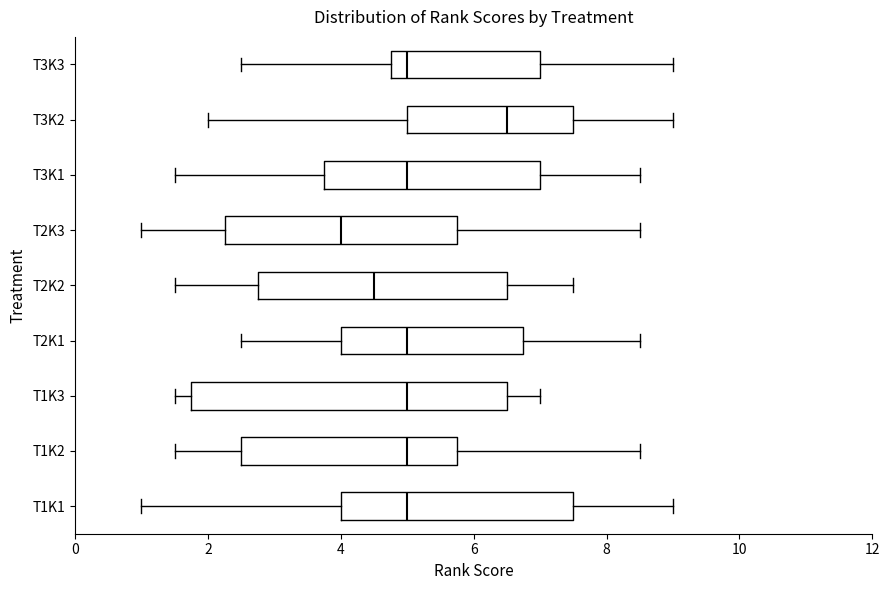

Comparing the boxes themselves (not the whiskers), which one is the widest?

T1K3